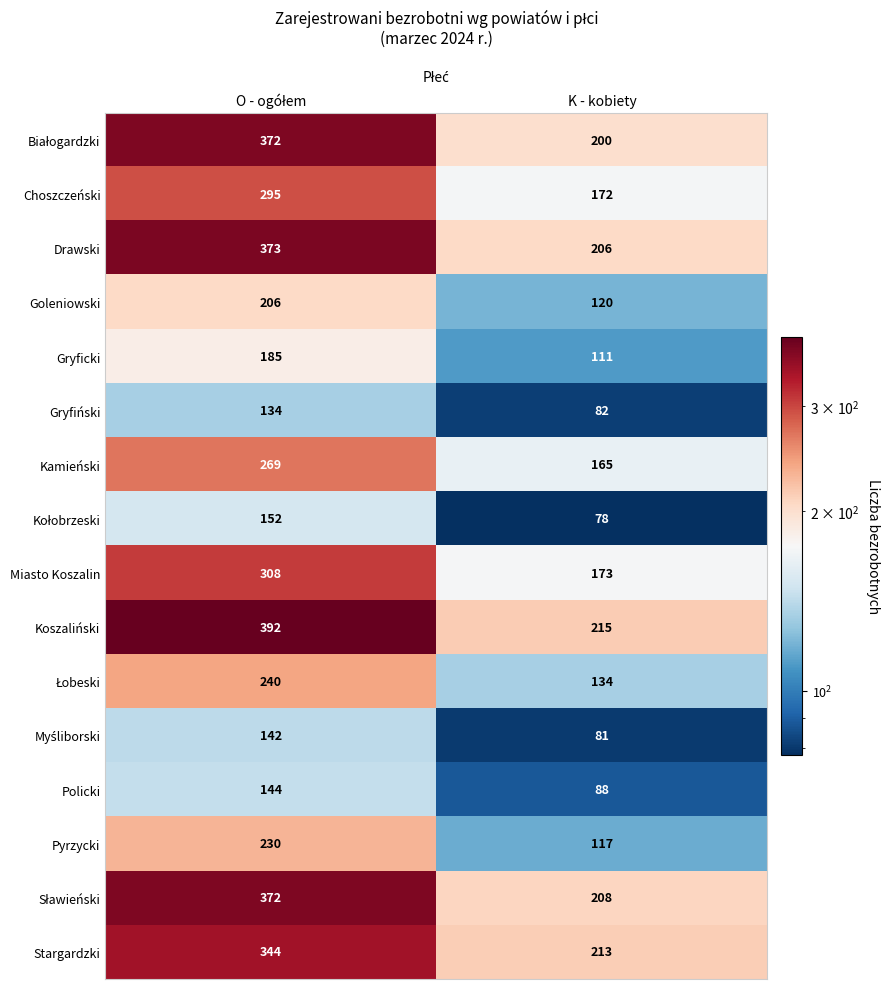

Which series has the largest total across all categories?

Koszaliński